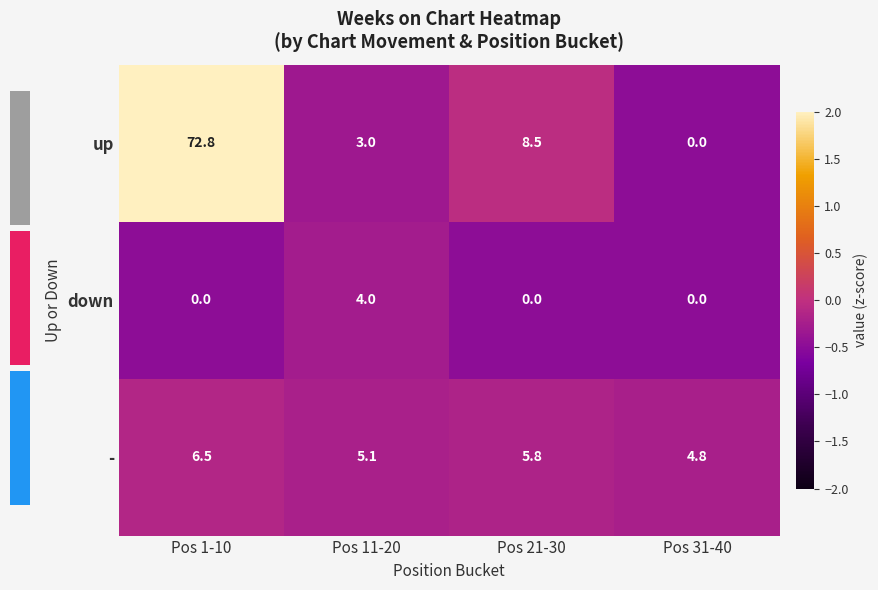

Reading left to right, extract all data points from this chart.

up: Pos 1-10=72.8	Pos 11-20=3.0	Pos 21-30=8.5	Pos 31-40=0.0
down: Pos 1-10=0.0	Pos 11-20=4.0	Pos 21-30=0.0	Pos 31-40=0.0
-: Pos 1-10=6.5	Pos 11-20=5.1	Pos 21-30=5.8	Pos 31-40=4.8